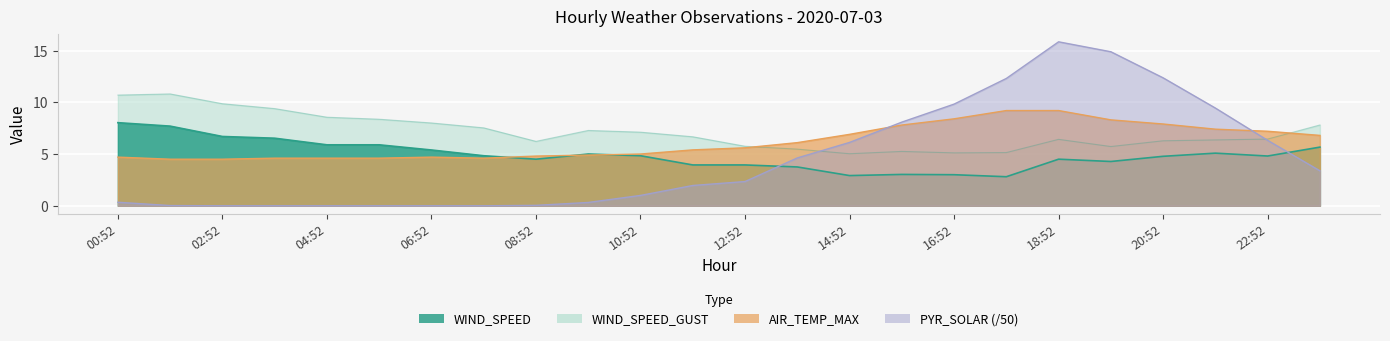

How many categories are shown in the chart?

24